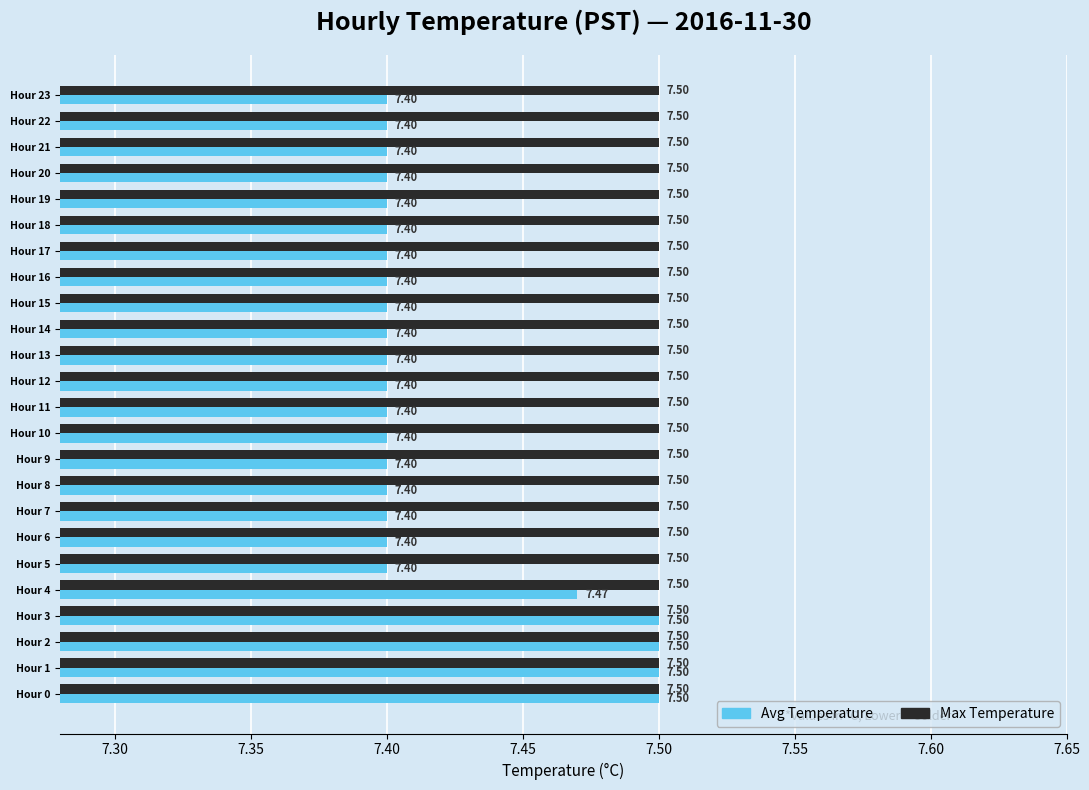

Which series has the widest spread of values?

Avg Temperature